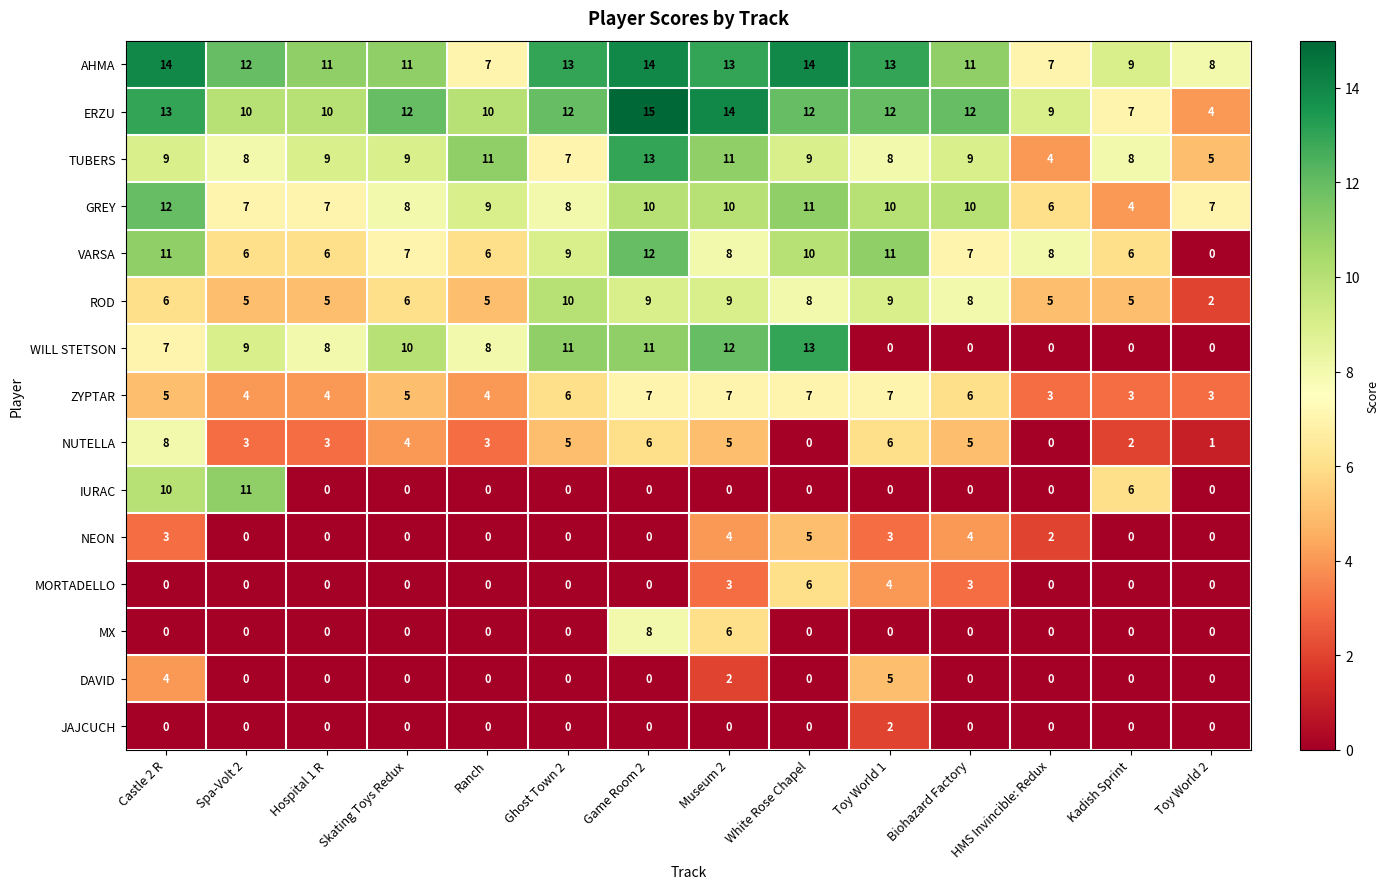

At which label does AHMA first exceed 12?

Castle 2 R